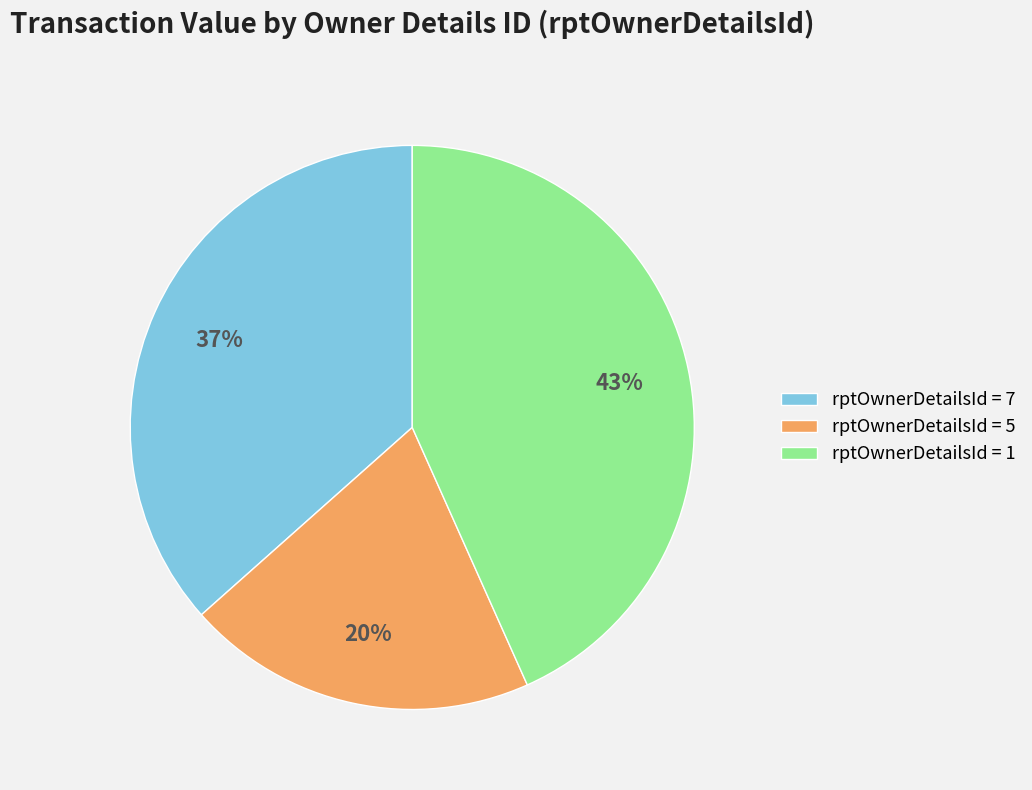

Which category has the biggest portion of the pie?

rptOwnerDetailsId = 1